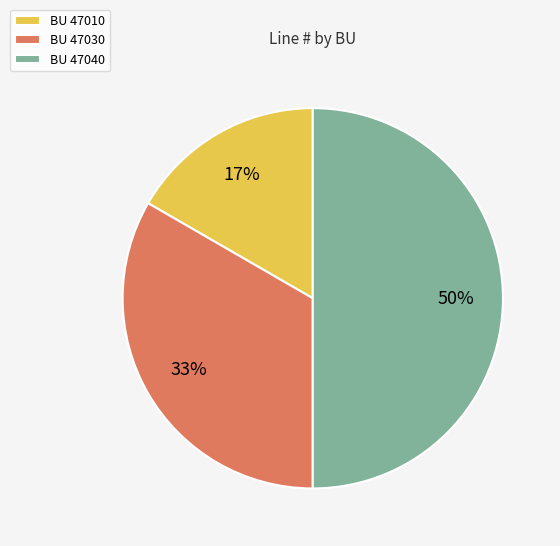

To the nearest percent, what percentage of the pie is BU 47030?

33%